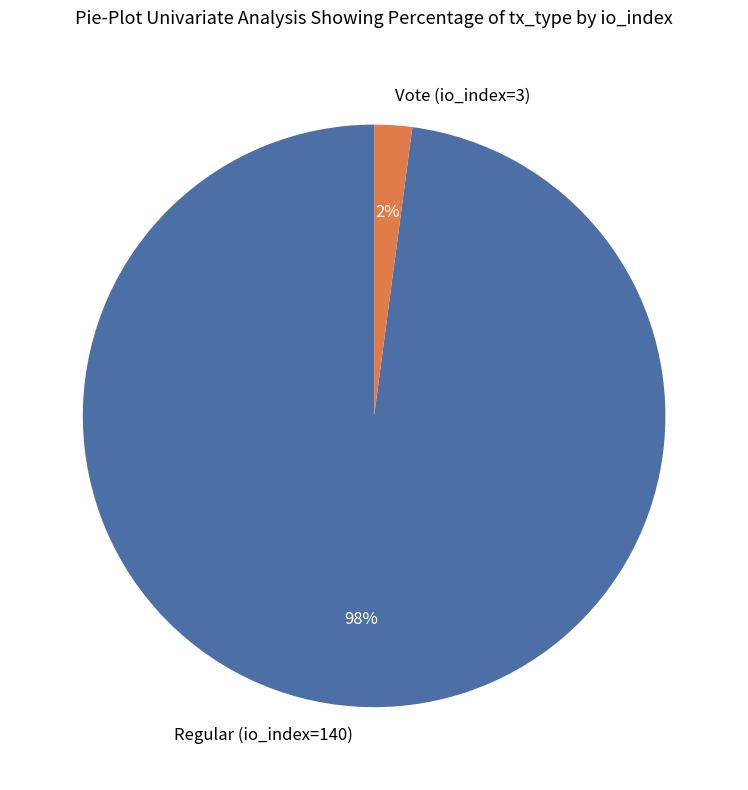

To the nearest percent, what is the combined percentage of Regular (io_index=140) and Vote (io_index=3)?

100%